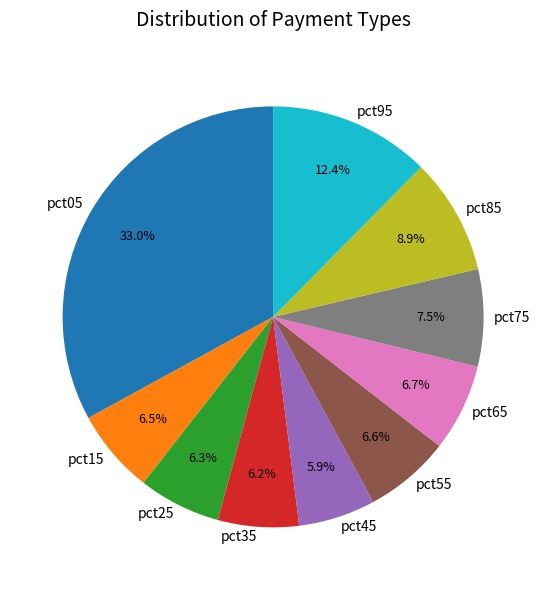

Does any single category account for the majority?

No